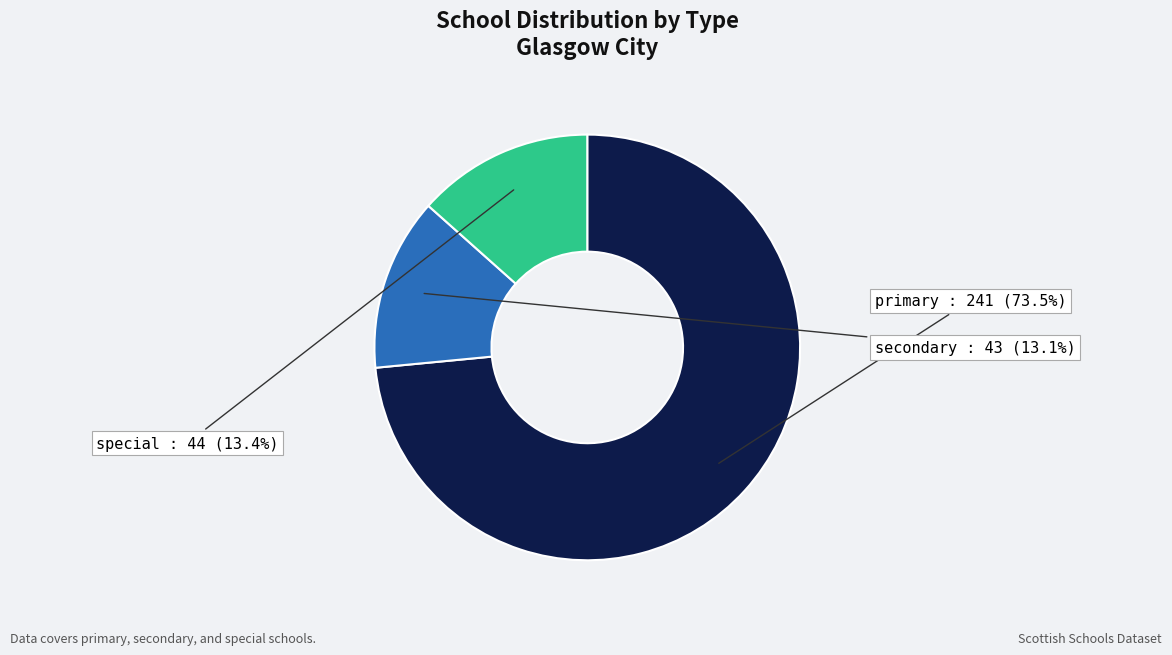

Is there any slice that represents more than half of the pie?

Yes